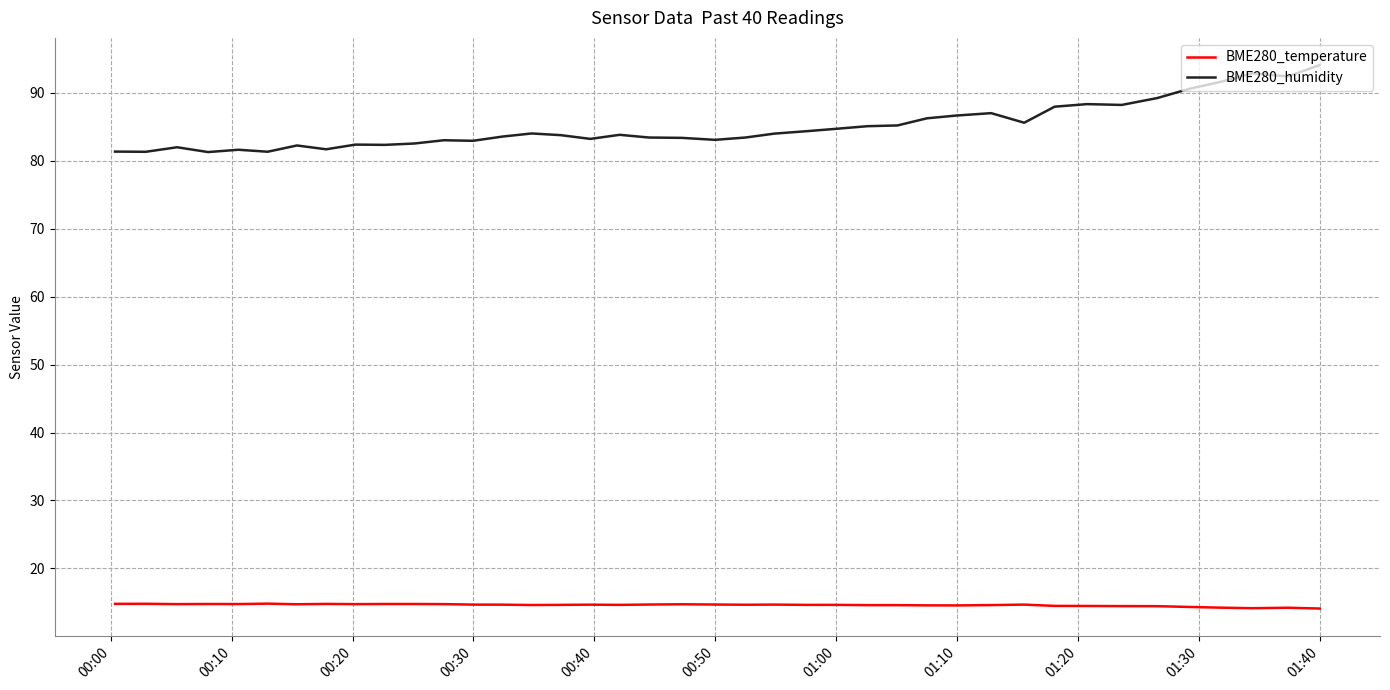

What is the maximum value for BME280_humidity?

94.1